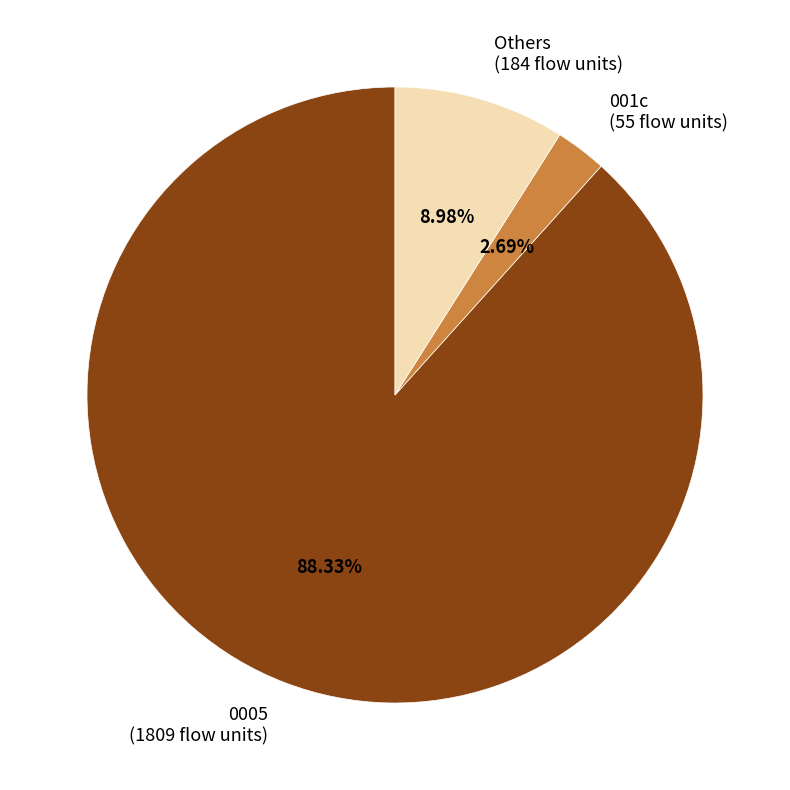

Which has a higher value, Others or 0005?

0005